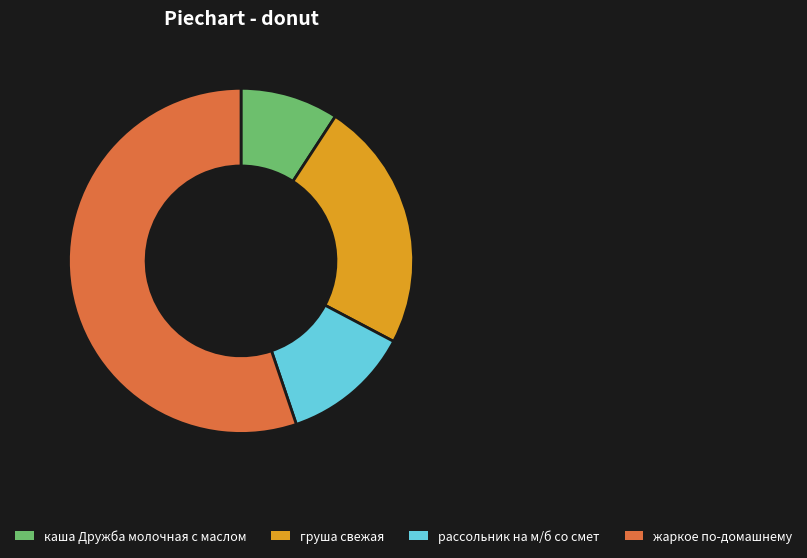

Do рассольник на м/б со смет and груша свежая together represent more than half of the pie?

No